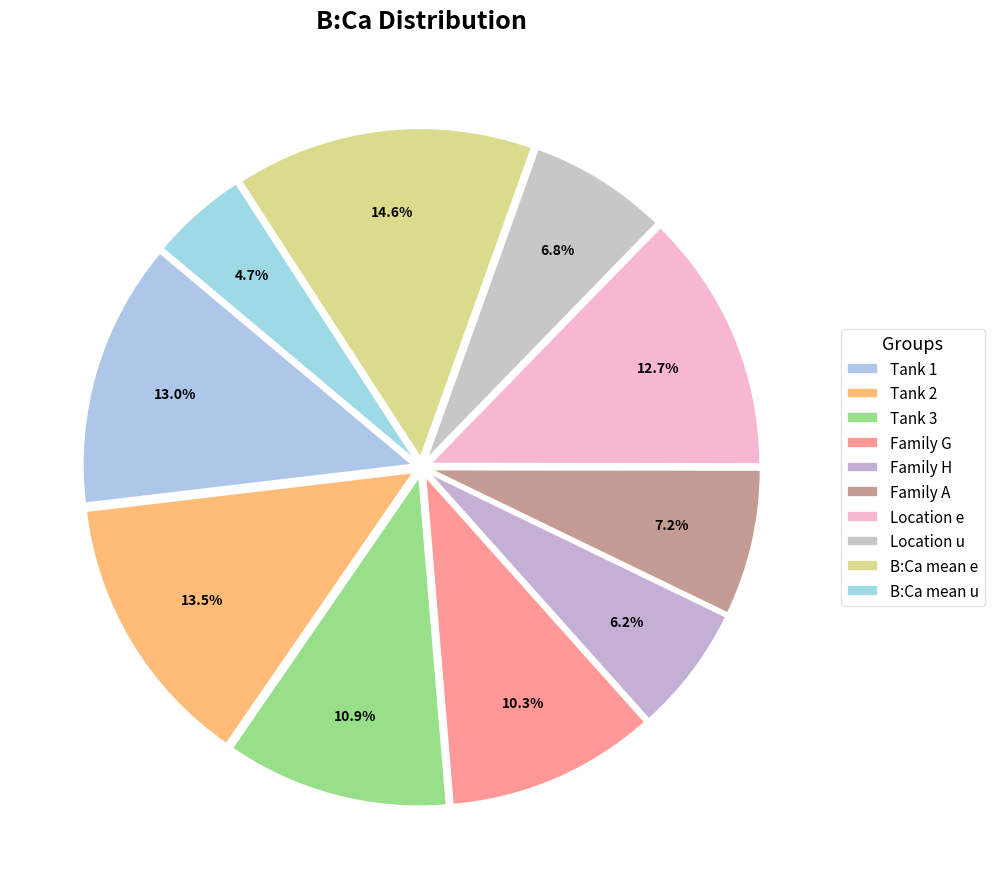

Is it true that B:Ca mean e is 15% of the pie?

True